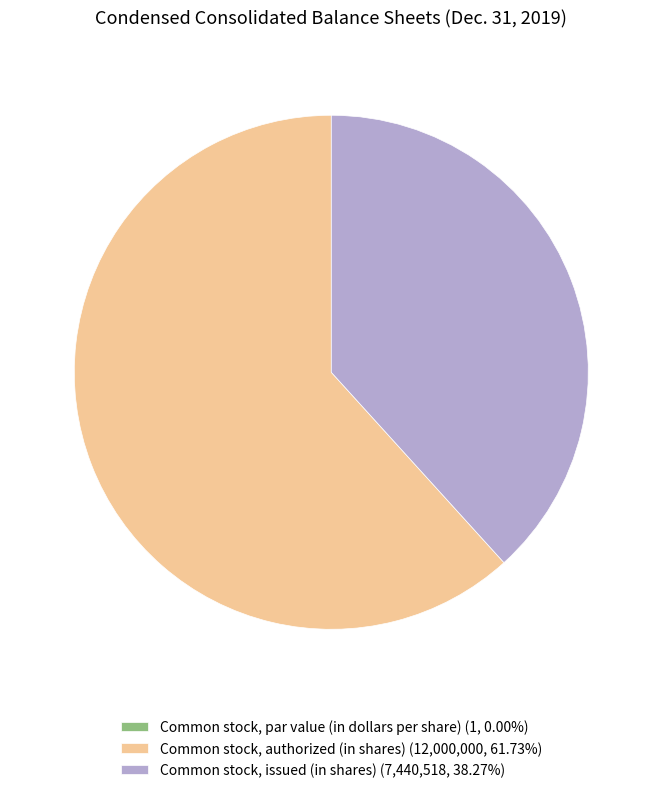

Does Common stock, authorized (in shares) (12,000,000, 61.73%) represent more than half of the total?

Yes